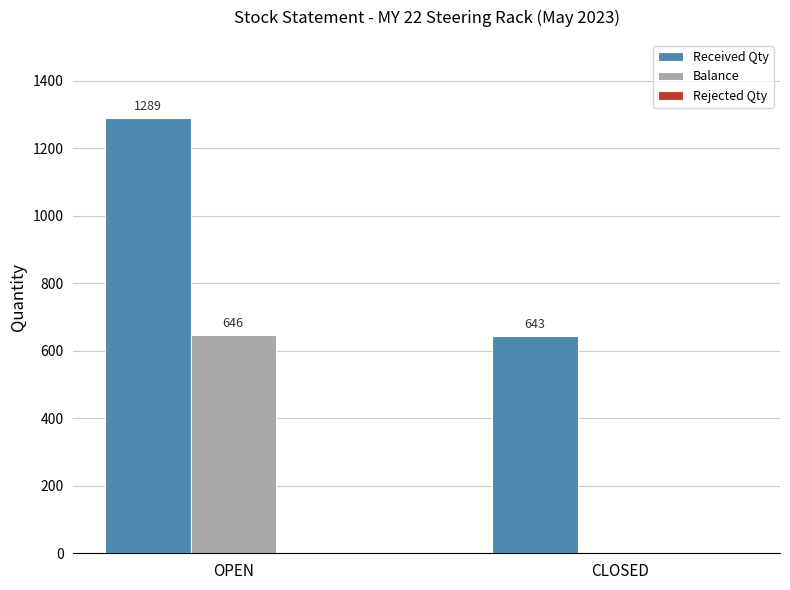

How many groups of bars are there?

2